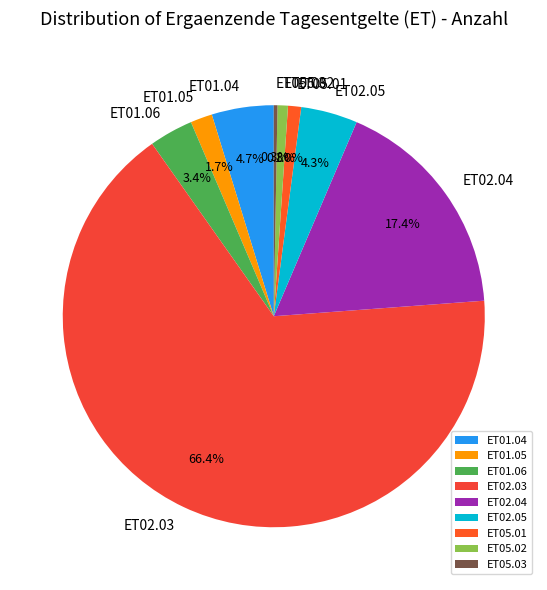

How much of the chart is everything except ET02.05?

95.7%